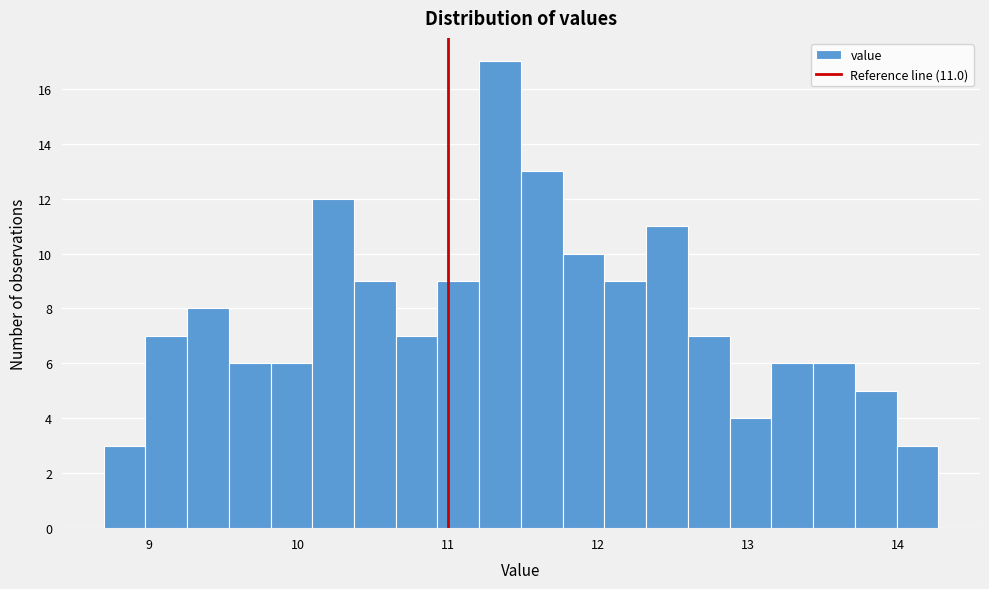

Around what value on the x-axis is the tallest bar? Give the approximate position of its centre, as read against the axis.

11.3